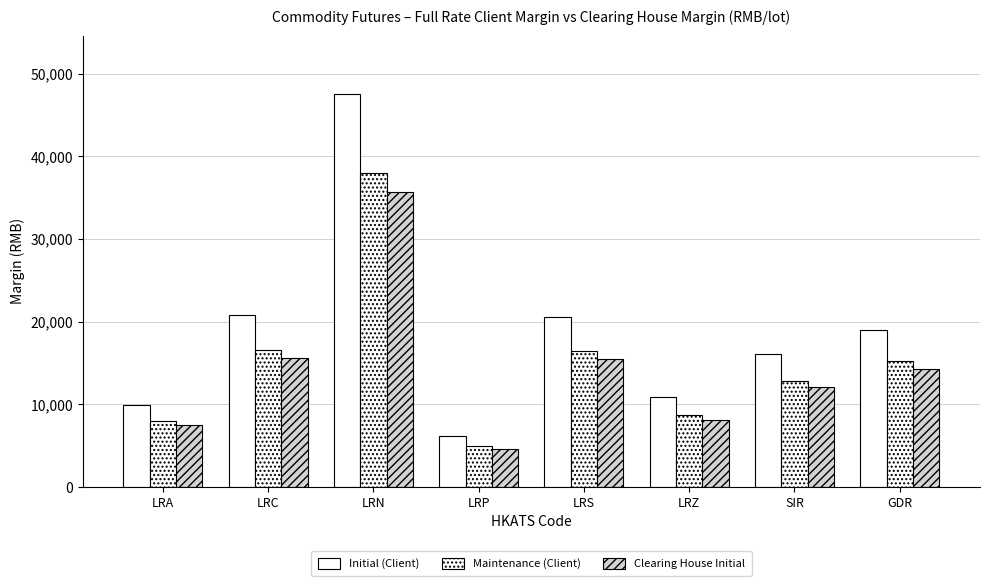

Which has a higher value, SIR or LRZ?

SIR